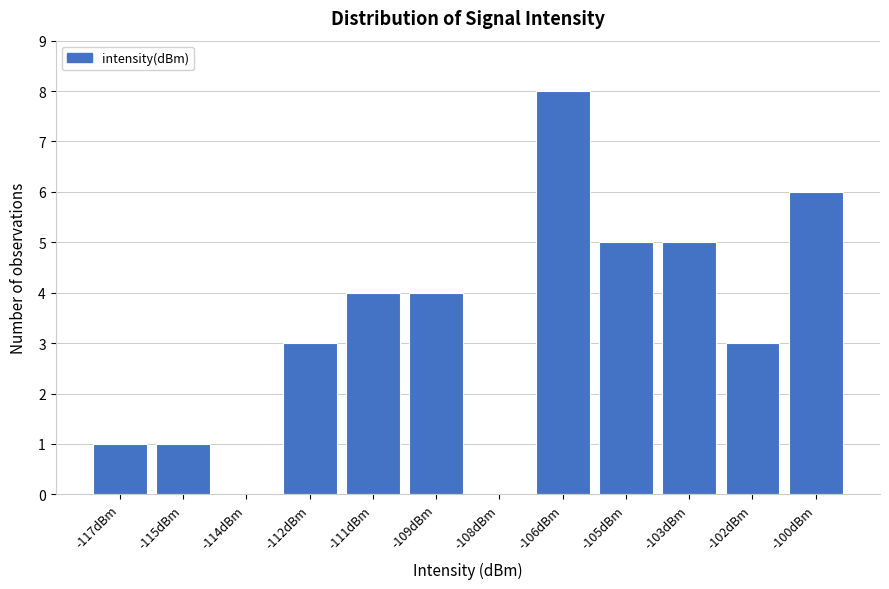

Reading right to left, extract all data points from this chart.

-100dBm=6	-102dBm=3	-103dBm=5	-105dBm=5	-106dBm=8	-108dBm=0	-109dBm=4	-111dBm=4	-112dBm=3	-114dBm=0	-115dBm=1	-117dBm=1